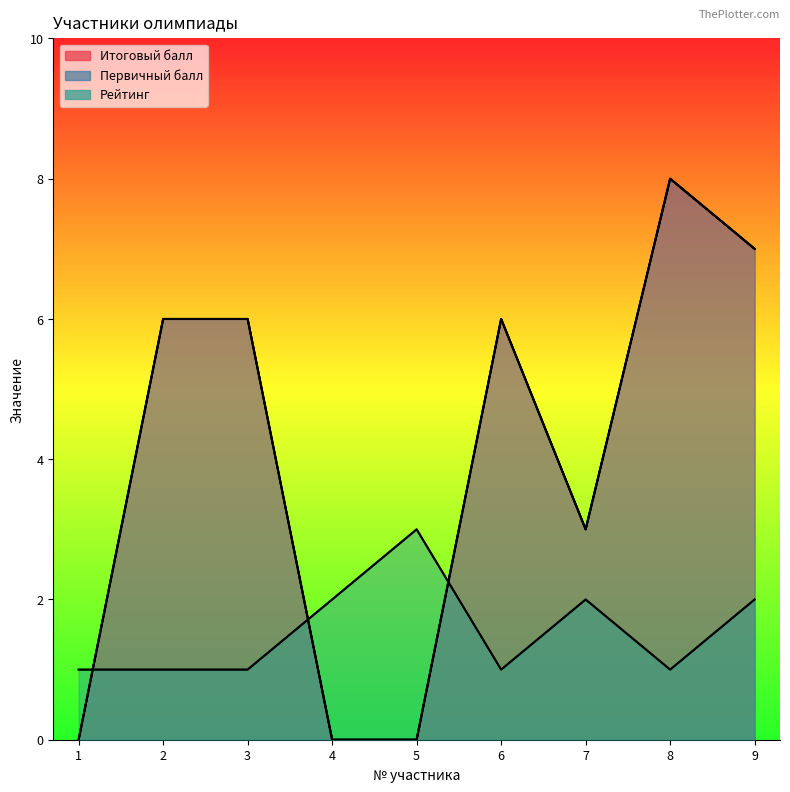

Is the value of Первичный балл at 9 greater than the value of Рейтинг at 4?

Yes